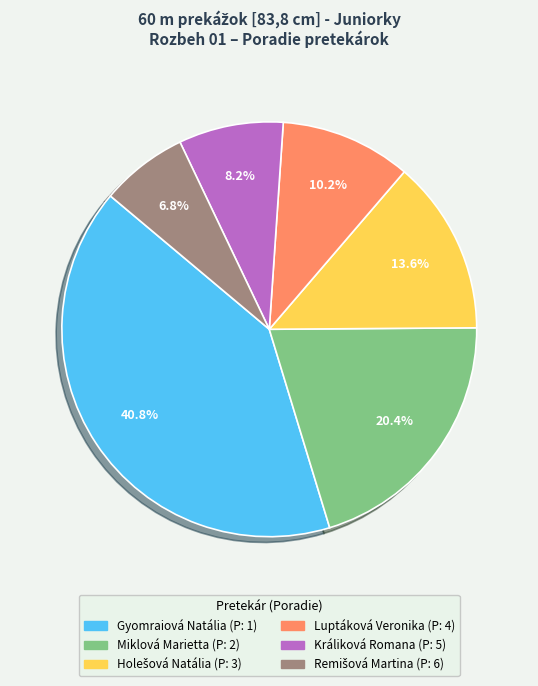

Which has a higher value, Luptáková Veronika or Králiková Romana?

Luptáková Veronika